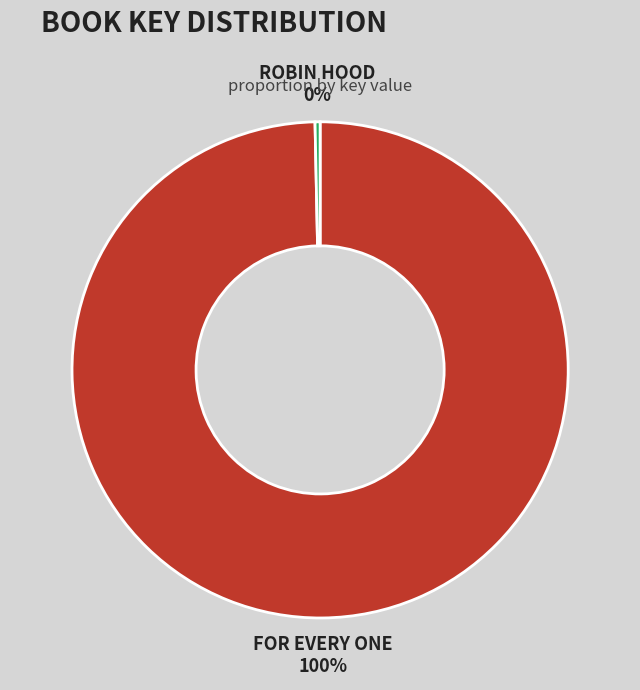

Is there a majority slice in this chart?

Yes